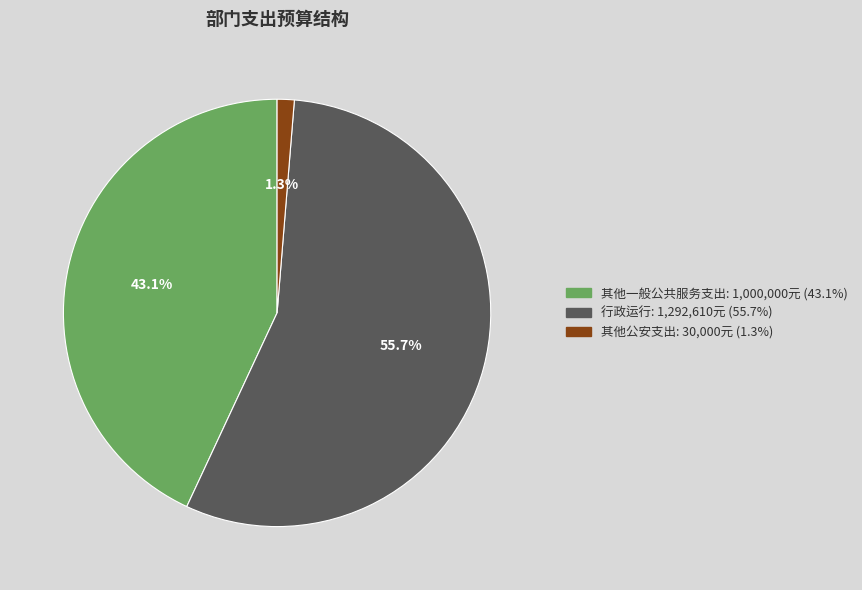

True or false: 行政运行 accounts for 65% of the total.

False